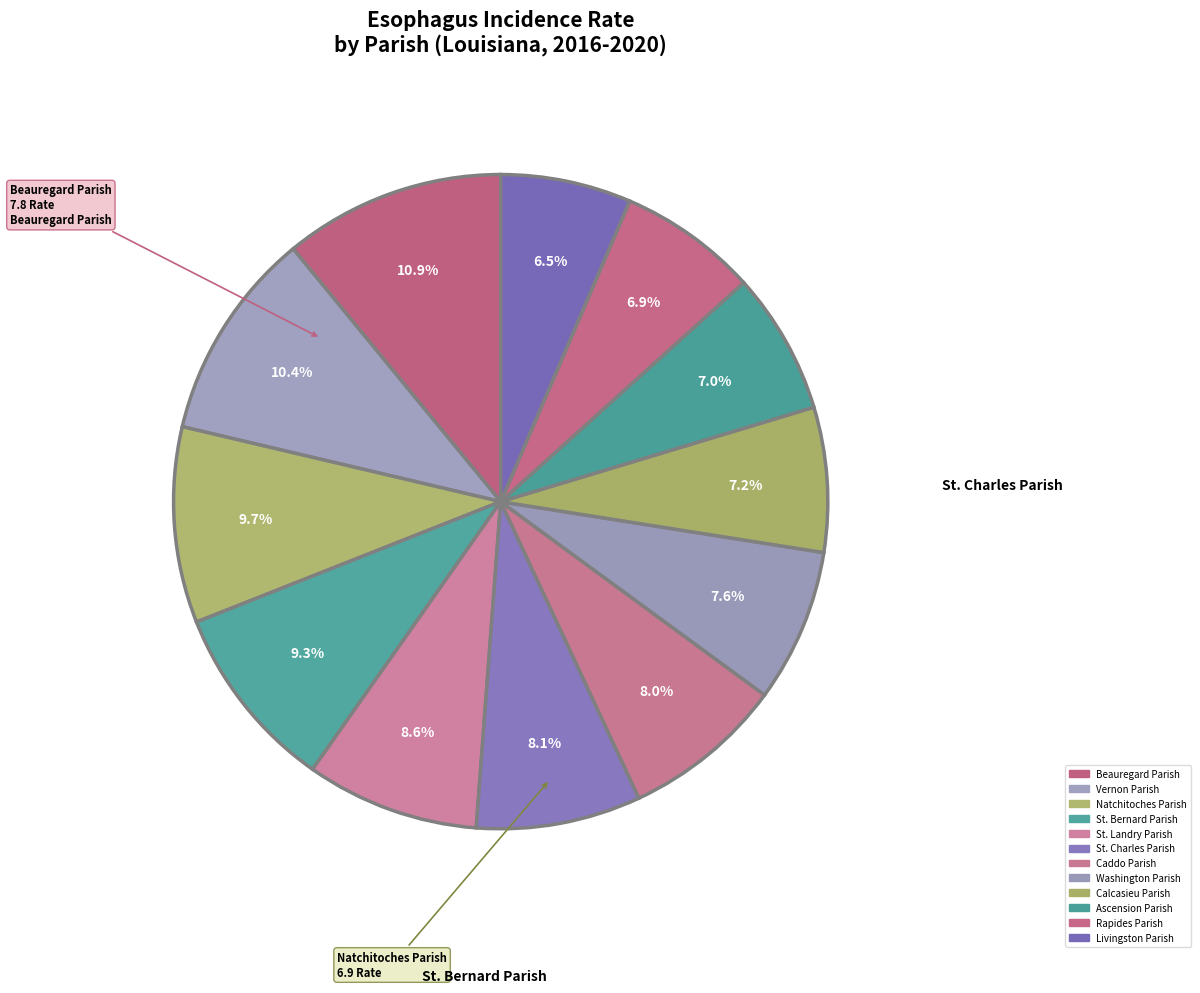

Count the number of slices in the pie.

12